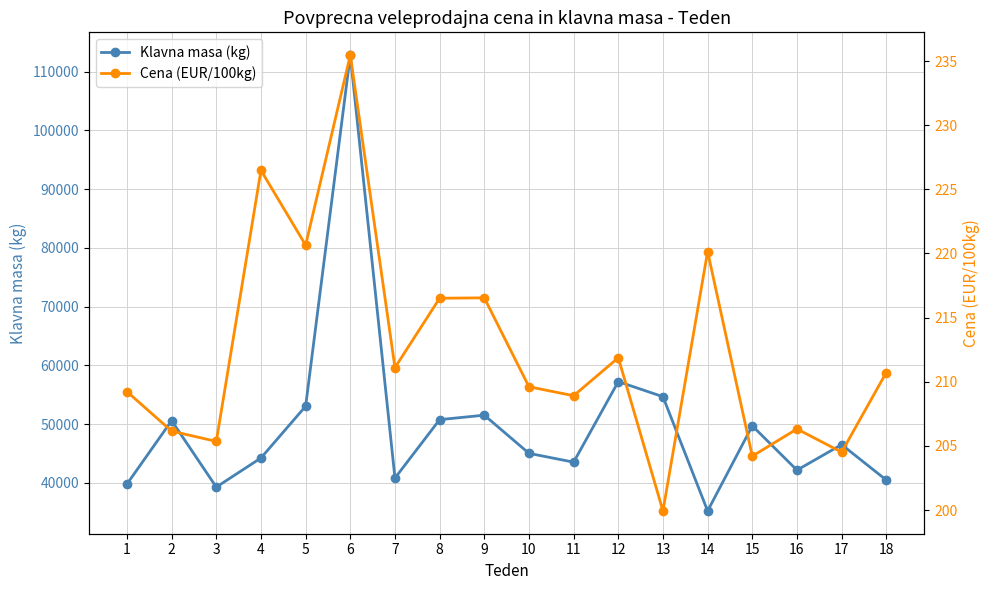

What is the average value of the Klavna masa (kg) series?

49868